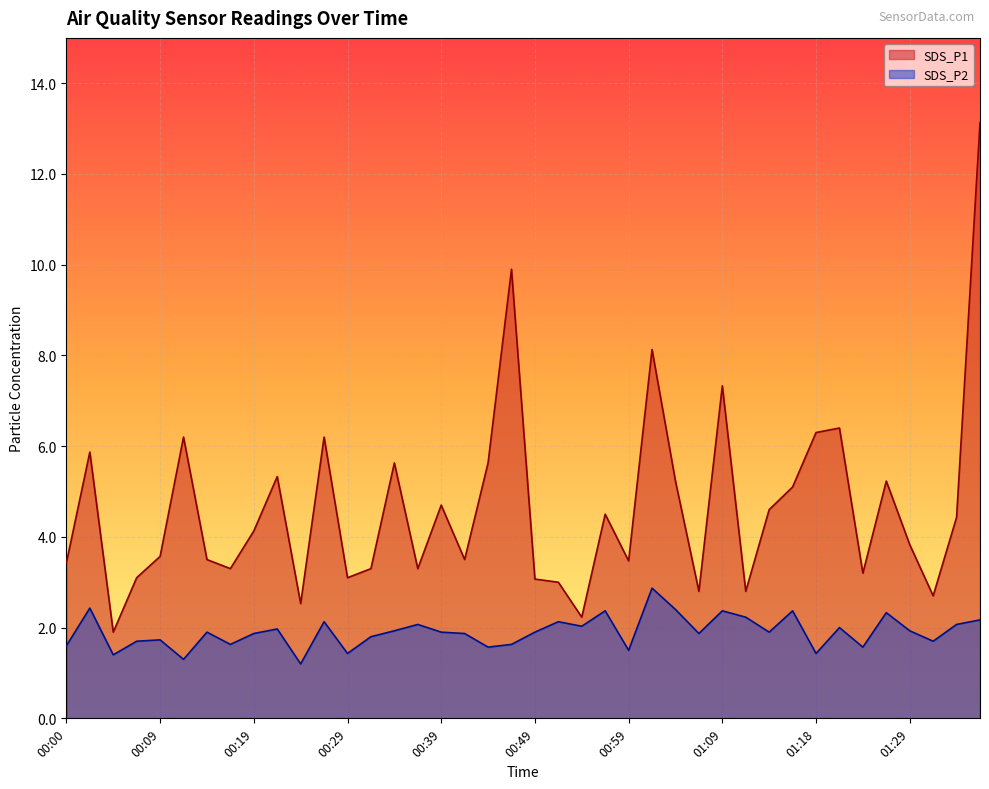

What is the smallest value displayed?

1.2